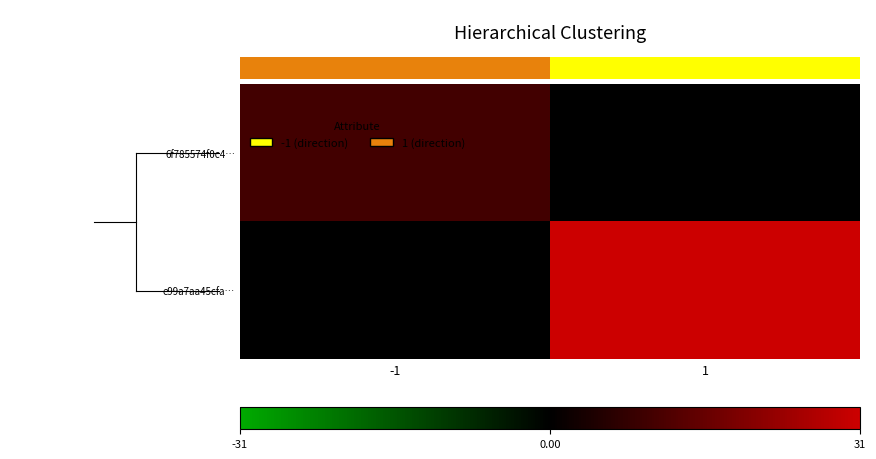

How many values in the 6f785574f0c4… series are below 10?

1